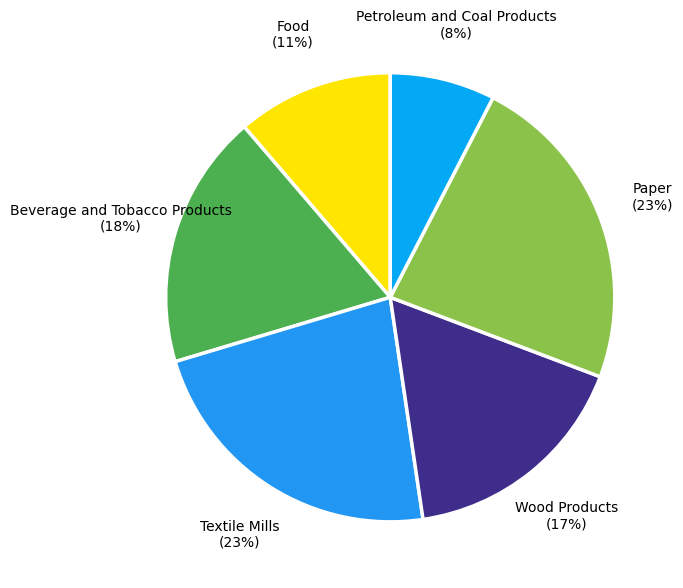

Count the number of slices in the pie.

6